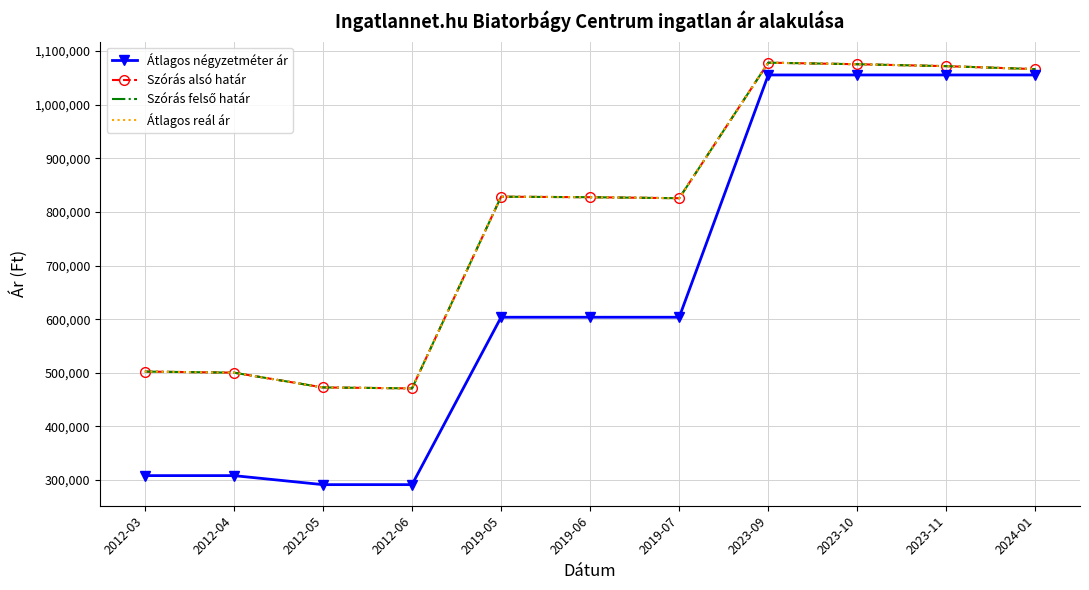

Reading right to left, what are all the values shown in this chart?

Átlagos négyzetméter ár: 2024-01=1055555	2023-11=1055555	2023-10=1055555	2023-09=1055555	2019-07=603703	2019-06=603703	2019-05=603703	2012-06=291500	2012-05=291500	2012-04=308333	2012-03=308333
Szórás alsó határ: 2024-01=1066441	2023-11=1071968	2023-10=1075565	2023-09=1078459	2019-07=825691	2019-06=827554	2019-05=828489	2012-06=471022	2012-05=472783	2012-04=500351	2012-03=502364
Szórás felső határ: 2024-01=1066441	2023-11=1071968	2023-10=1075565	2023-09=1078459	2019-07=825691	2019-06=827554	2019-05=828489	2012-06=471022	2012-05=472783	2012-04=500351	2012-03=502364
Átlagos reál ár: 2024-01=1066441	2023-11=1071968	2023-10=1075565	2023-09=1078459	2019-07=825691	2019-06=827554	2019-05=828489	2012-06=471022	2012-05=472783	2012-04=500351	2012-03=502364